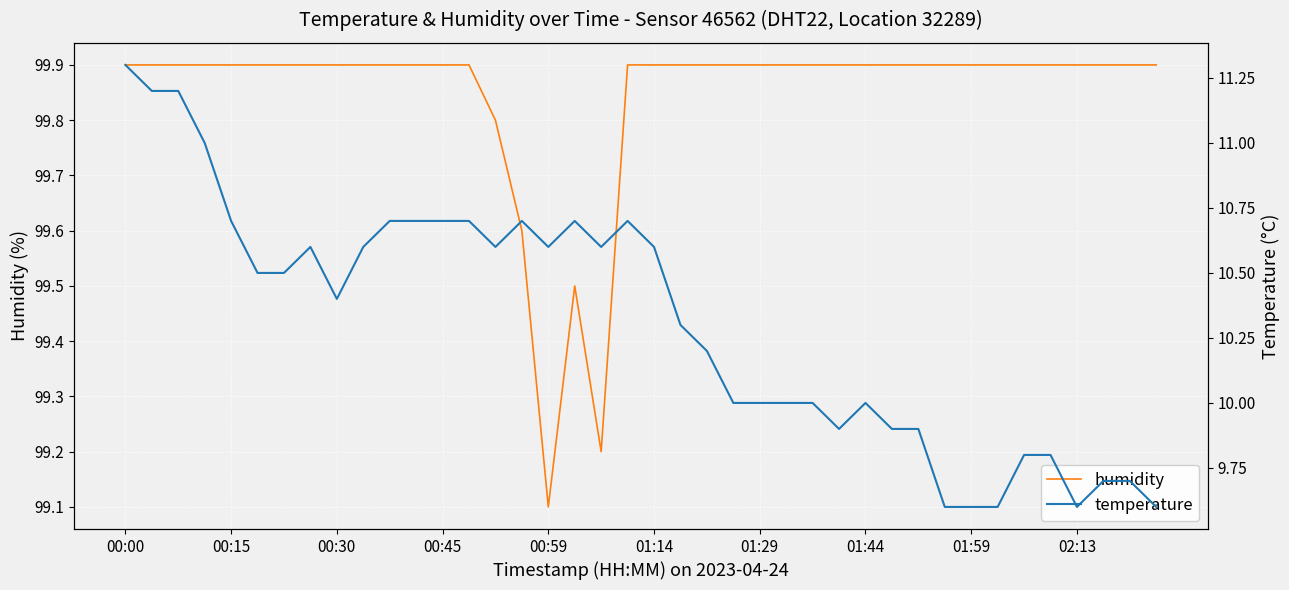

True or false: humidity has more than 0 points higher than both neighbors.

True